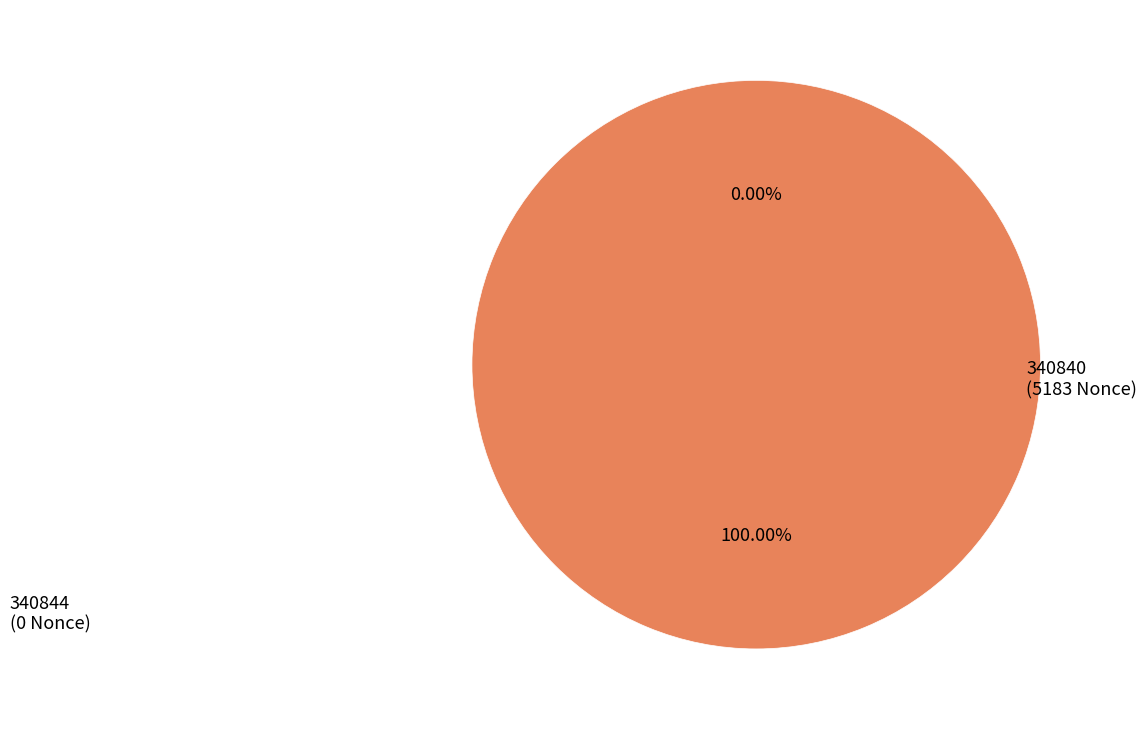

To the nearest percent, what portion does 340840 represent?

100%